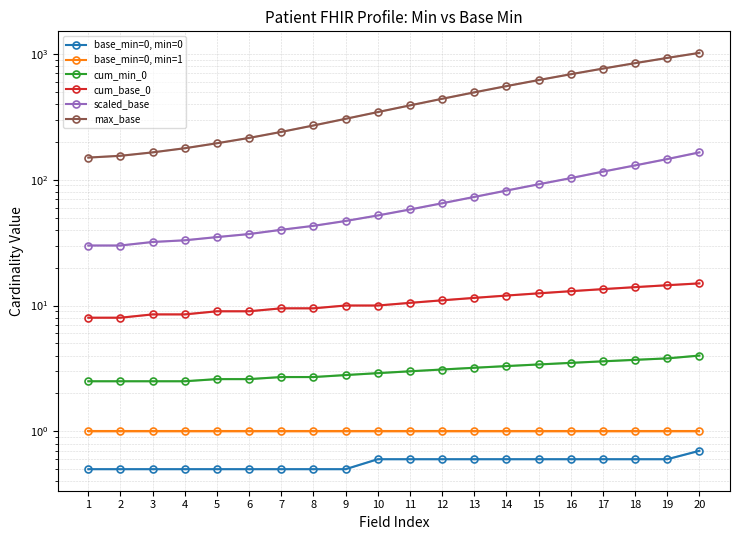

What is the maximum value for cum_min_0?

4.0